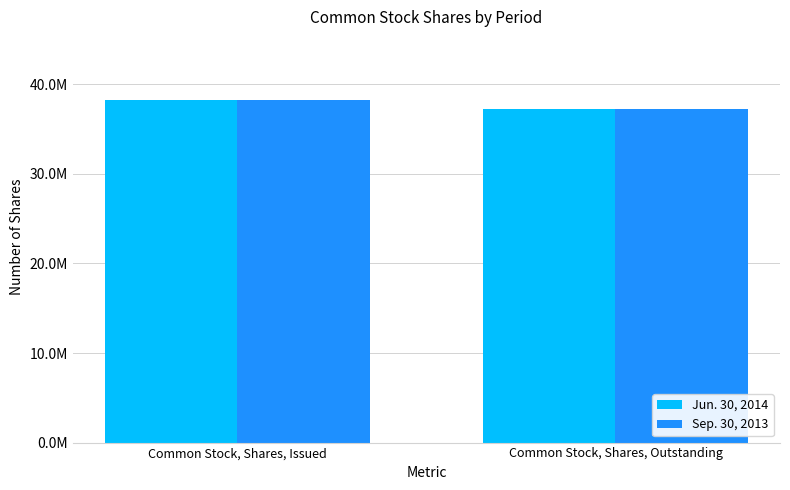

What are all the series names shown in the legend?

Jun. 30, 2014, Sep. 30, 2013